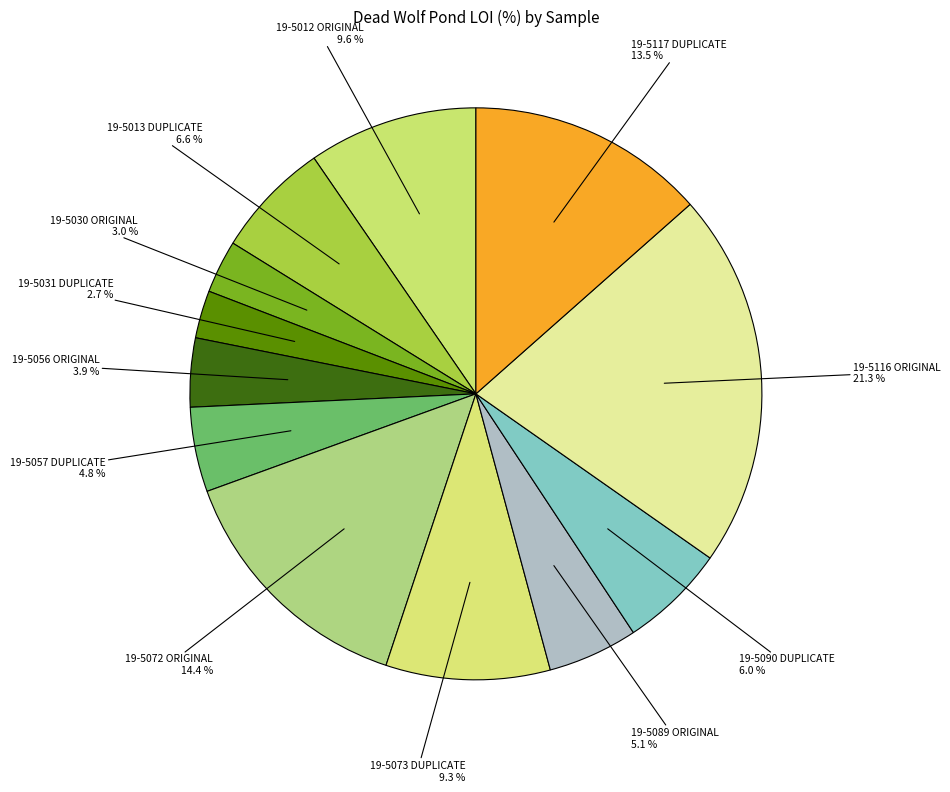

Does 19-5072 ORIGINAL represent more than half of the total?

No